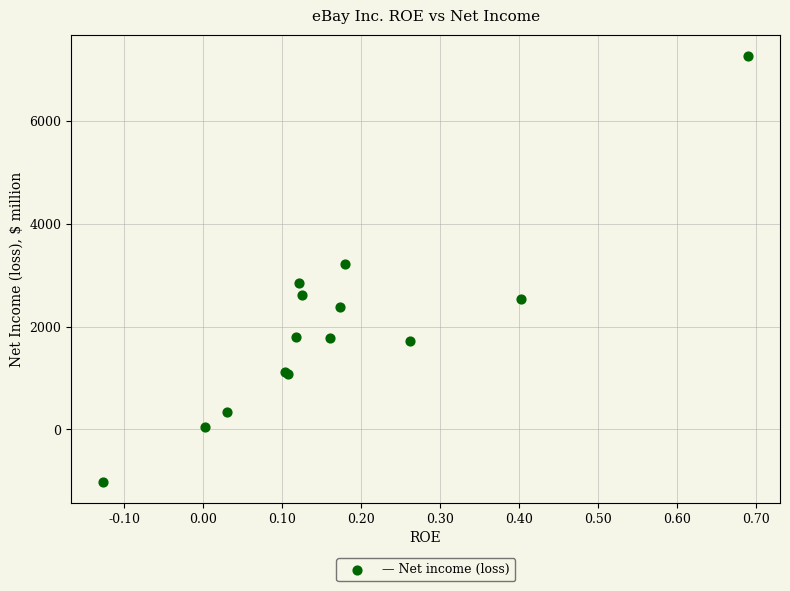

What Y value in the scatter plot is closest to 3125?

3229